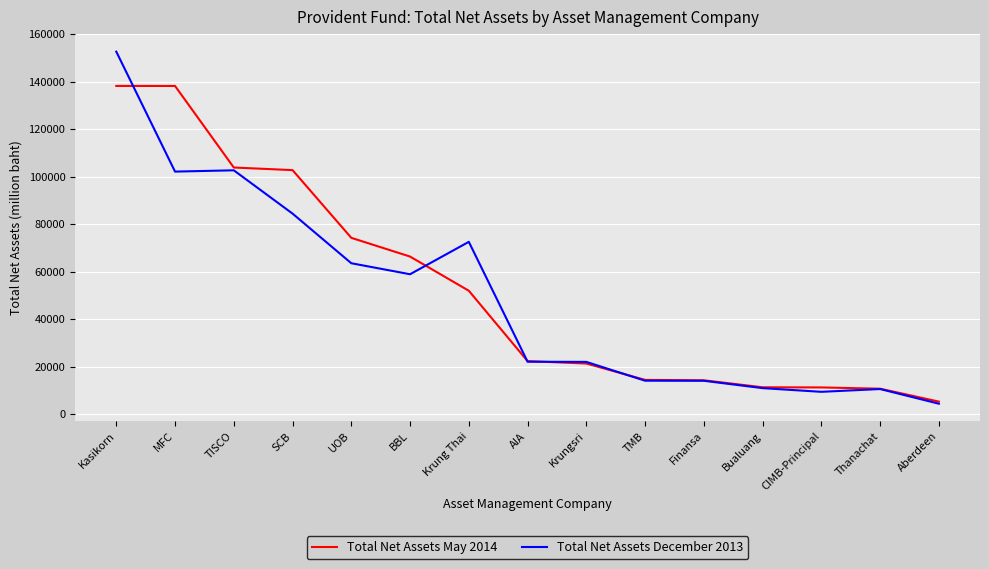

Is the value of Total Net Assets May 2014 at TMB greater than the value of Total Net Assets December 2013 at Kasikorn?

No